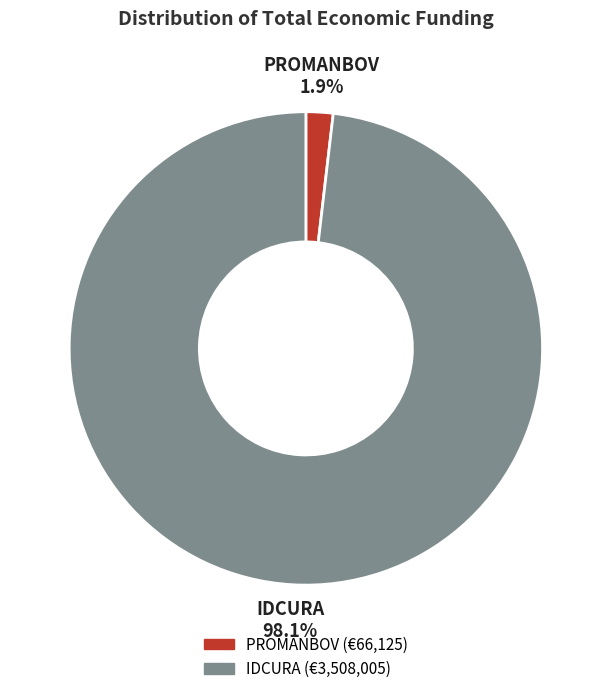

Is there a majority slice in this chart?

Yes